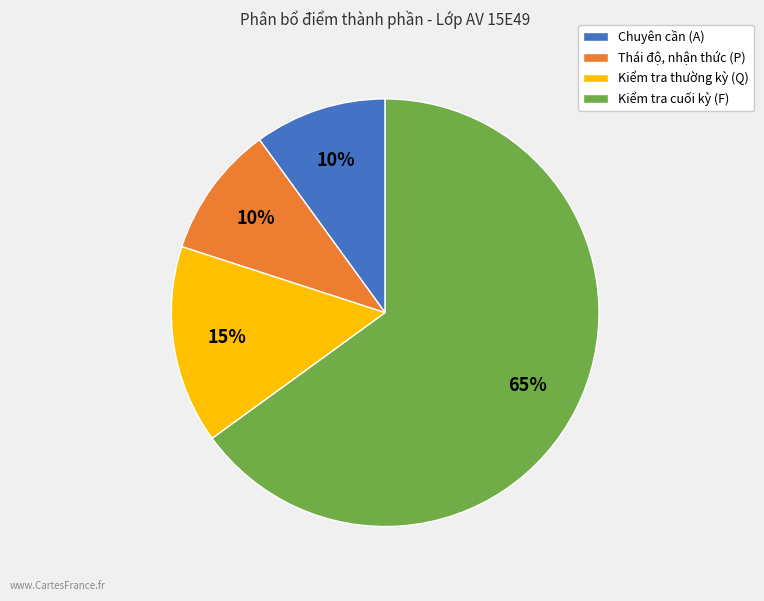

Between Chuyên cần (A) and Kiểm tra thường kỳ (Q), which is larger?

Kiểm tra thường kỳ (Q)